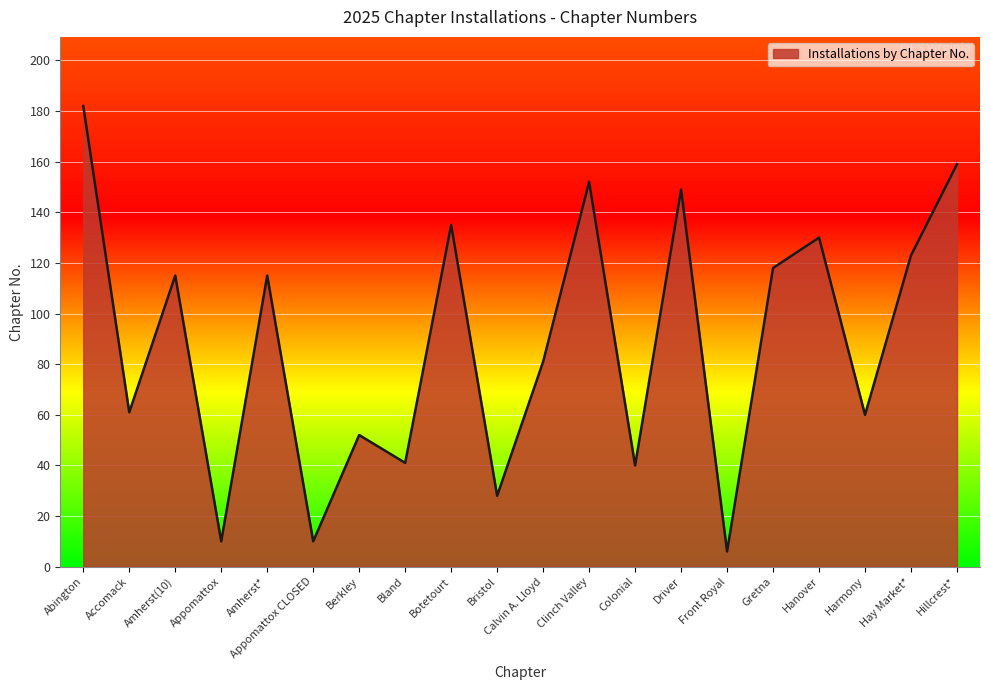

Where is the data nearest to the value 94?

Calvin A. Lloyd